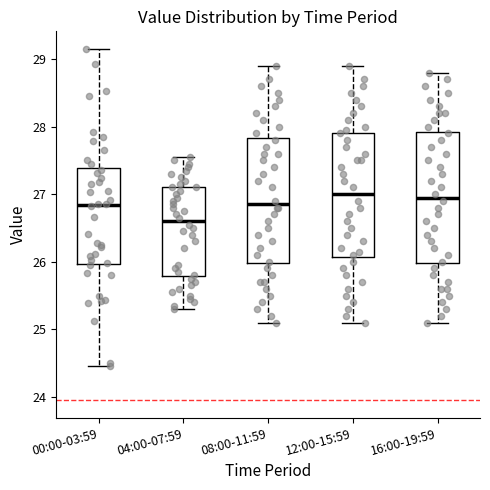

Reading left to right, read every box against the y-axis: the position of its median line, the range the box covers, and the ends of its whiskers. The values are not printed on the chart, so give them approximately, as read against the axis.

00:00-03:59: median 26.8, box 26.0 to 27.4, whiskers 24.5 to 29.2
04:00-07:59: median 26.6, box 25.8 to 27.1, whiskers 25.3 to 27.6
08:00-11:59: median 26.9, box 26.0 to 27.8, whiskers 25.1 to 28.9
12:00-15:59: median 27.0, box 26.1 to 27.9, whiskers 25.1 to 28.9
16:00-19:59: median 27.0, box 26.0 to 27.9, whiskers 25.1 to 28.8